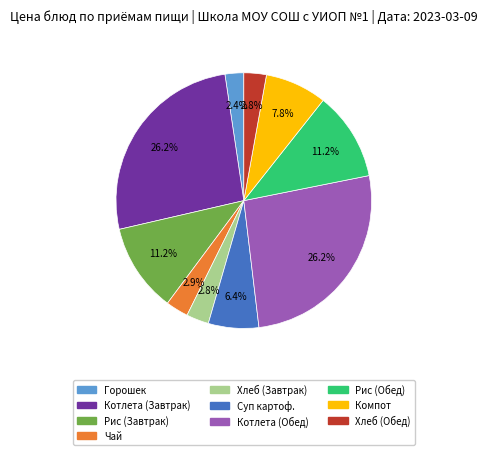

Is there a majority slice in this chart?

No